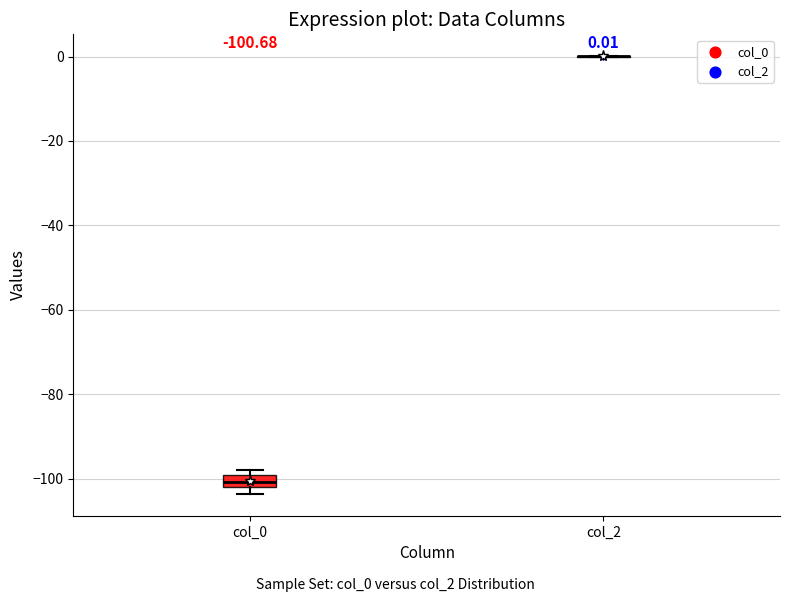

Which box is the tallest, from its lower edge to its upper edge?

col_0